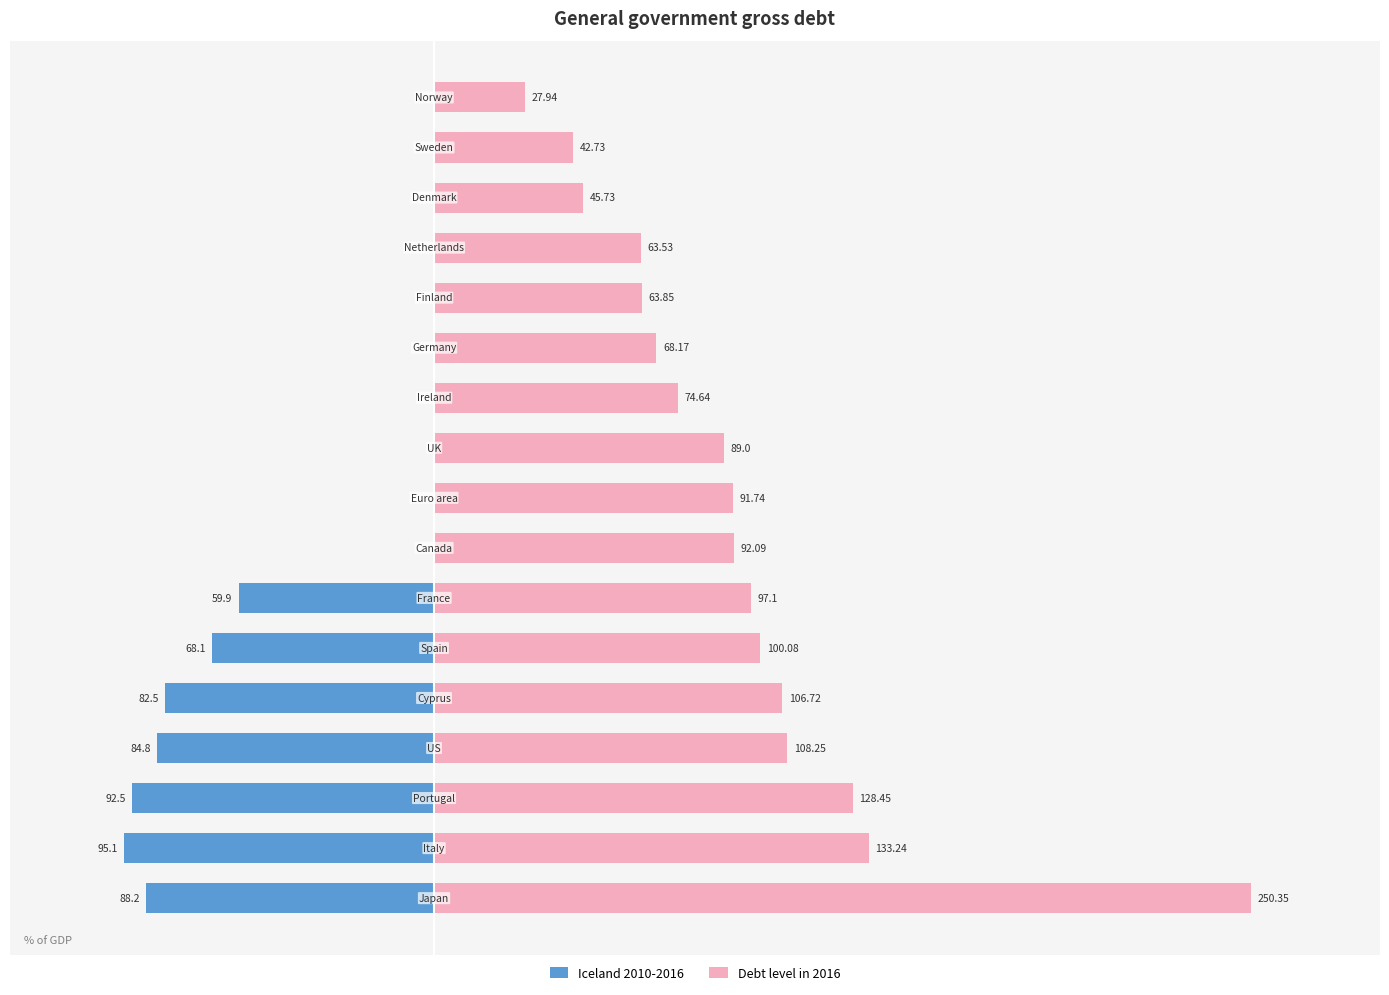

The value of Debt level in 2016 at −100 is 78.8. True or false?

False